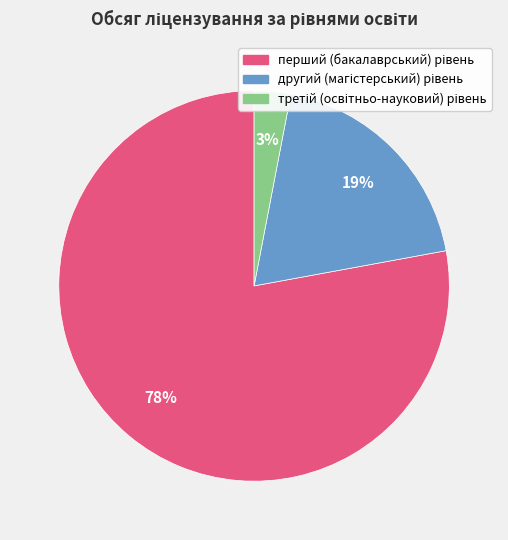

Does any single category account for the majority?

Yes